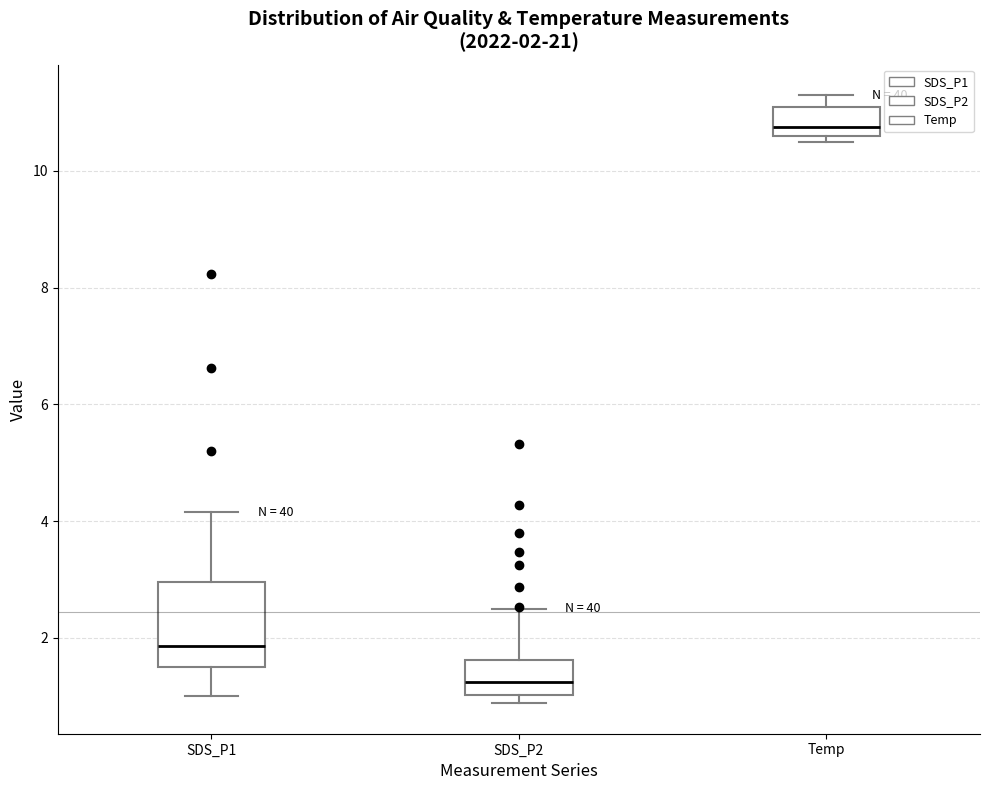

Comparing the boxes themselves (not the whiskers), which one is the tallest?

SDS_P1